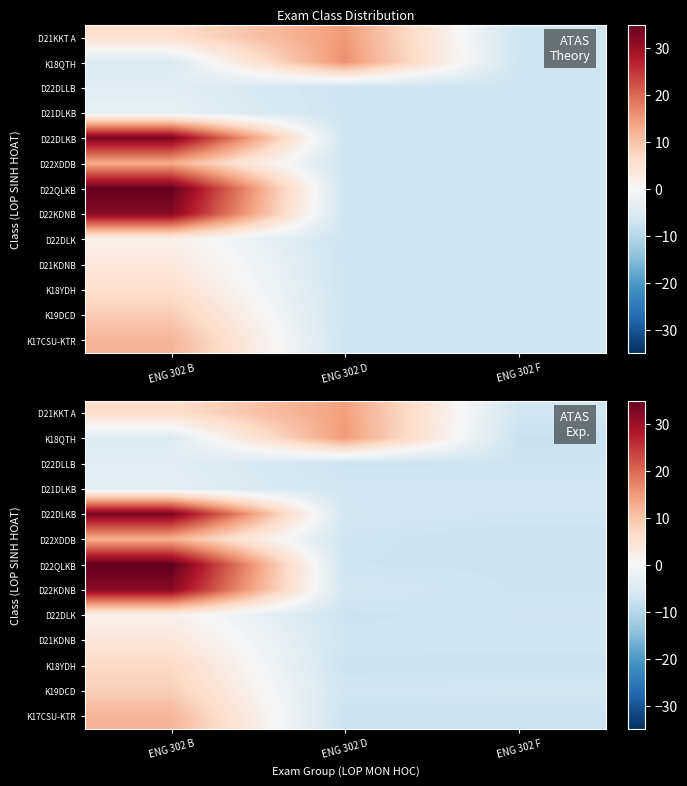

Read the K19DCD value at ENG 302 F.

-6.5